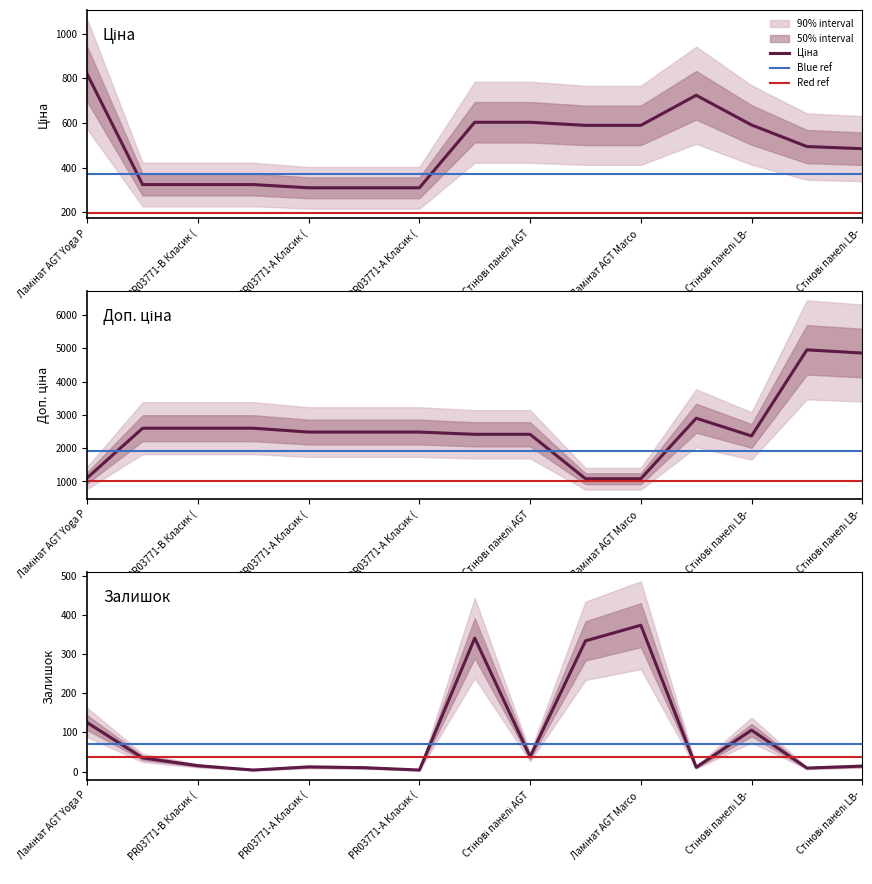

Rank the series by their average value, from highest to lowest.

Доп. ціна, Ціна, Залишок